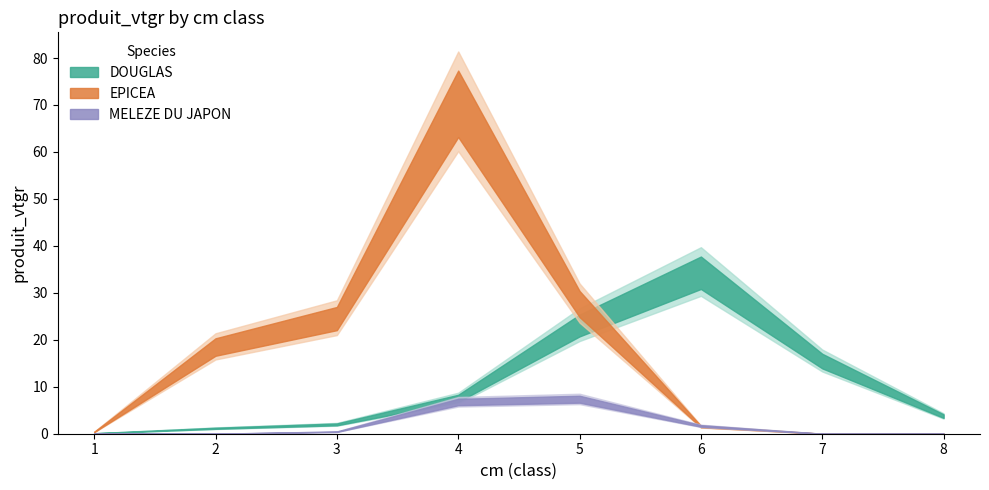

What is the difference between the maximum and minimum values in the DOUGLAS series?

34.4